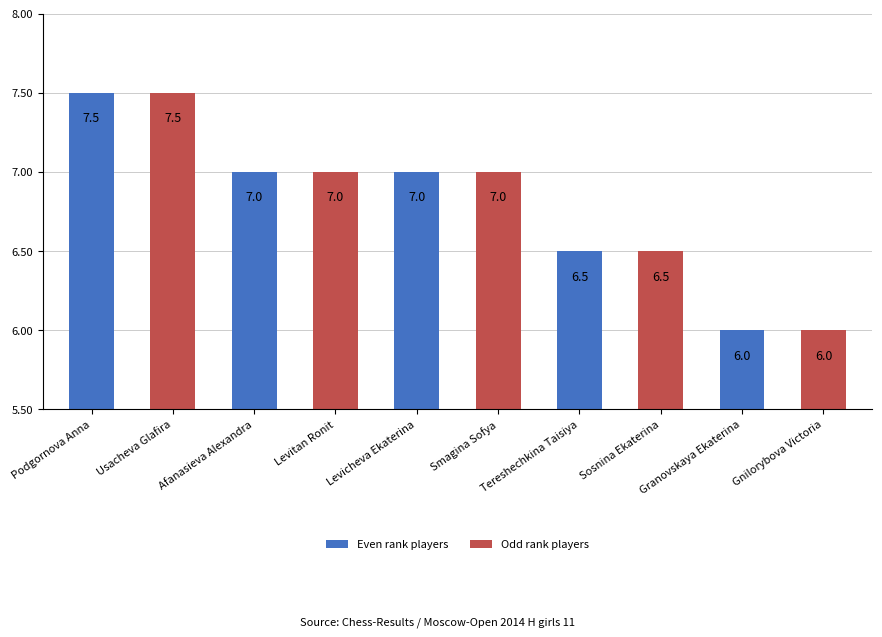

What is the difference between the maximum and second lowest values?

1.5